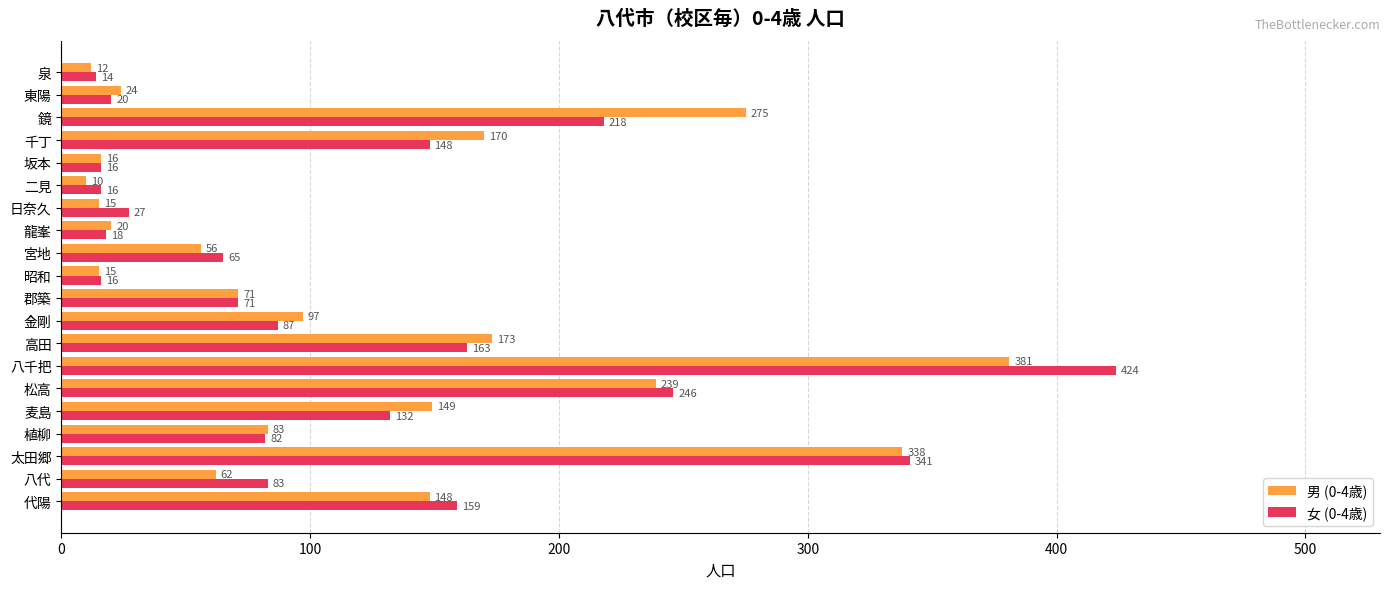

The 女 (0-4歳) series shows 197 at 麦島. True or false?

False